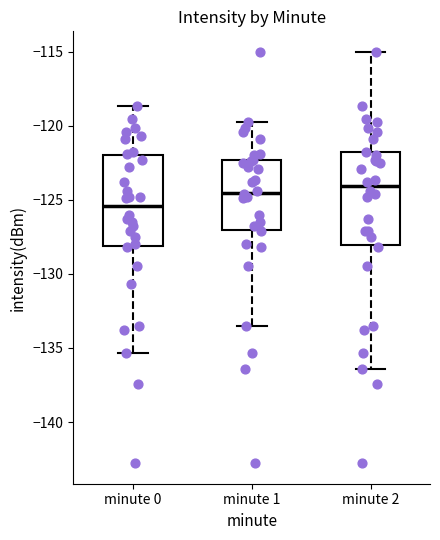

Reading left to right, read every box against the y-axis: the position of its median line, the range the box covers, and the ends of its whiskers. The values are not printed on the chart, so give them approximately, as read against the axis.

minute 0: median -125.5, box -128.0 to -122.0, whiskers -135.5 to -118.5
minute 1: median -124.5, box -127.0 to -122.5, whiskers -133.5 to -119.5
minute 2: median -124.0, box -128.0 to -122.0, whiskers -136.5 to -115.0